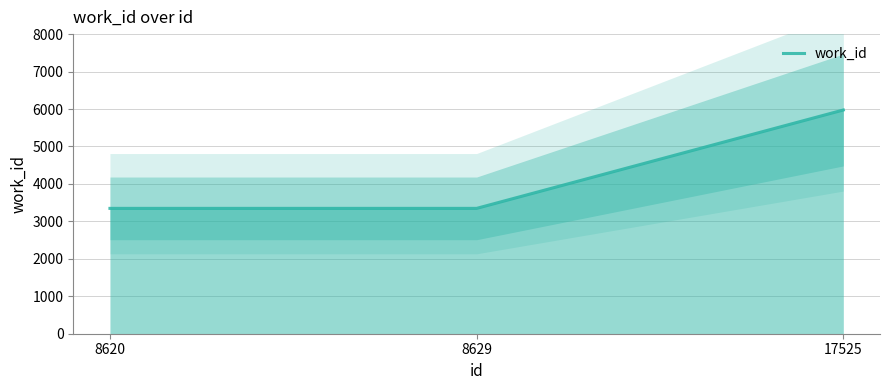

What is the minimum value shown in the chart?

3347